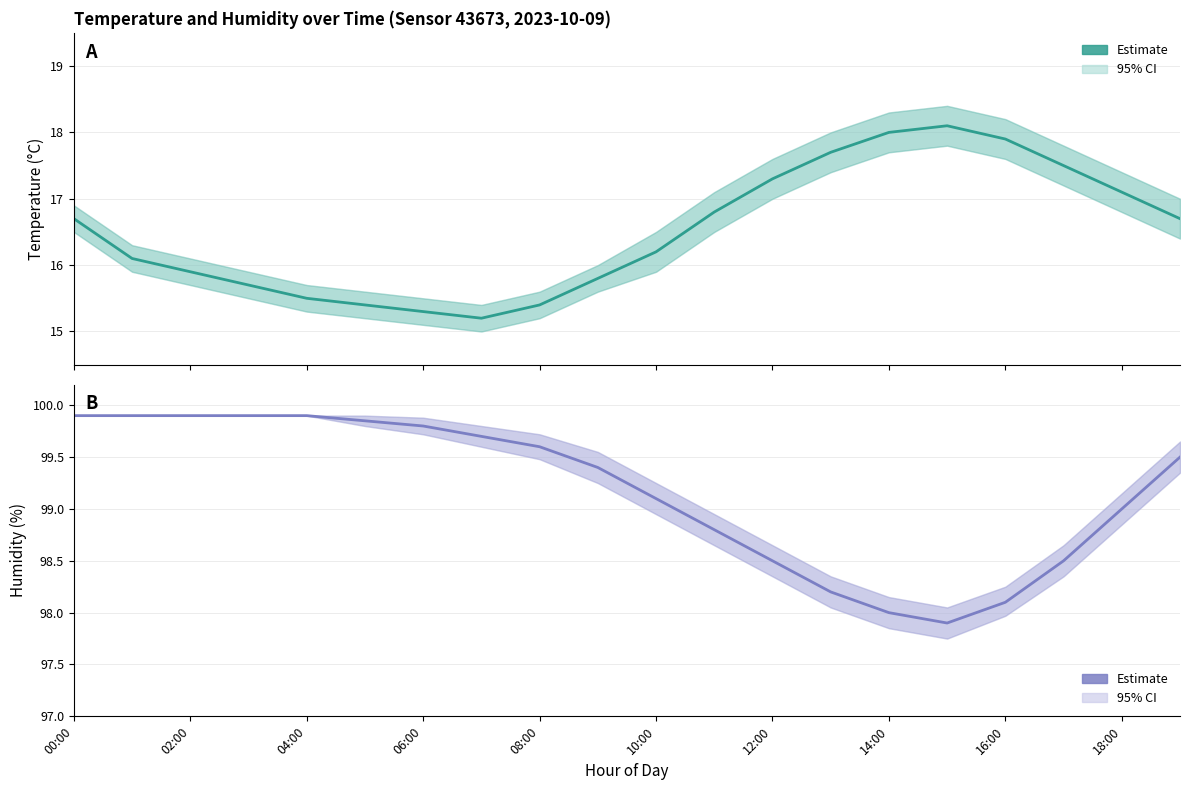

Which series changed the most between 02:00 and 16?

humidity